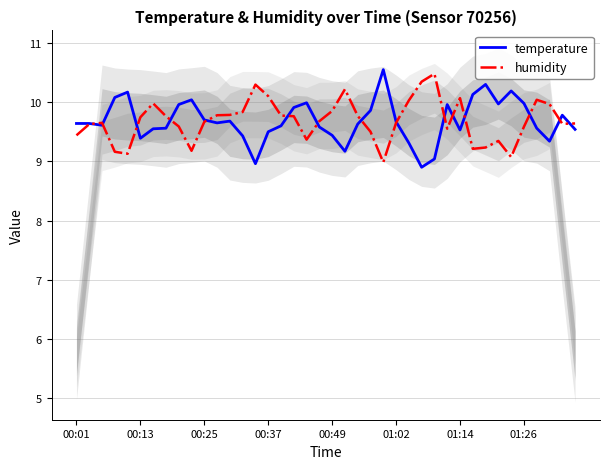

Does the chart display data point markers on the line(s)?

No